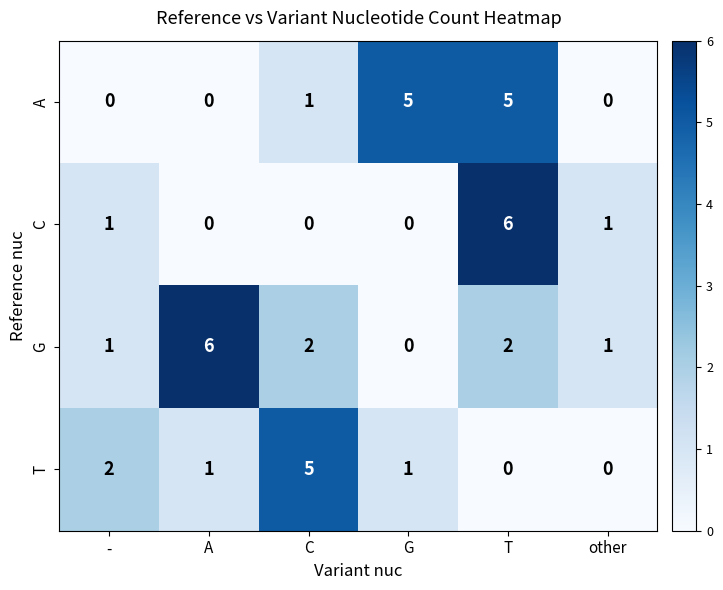

Between G and T, which series saw the biggest shift?

C